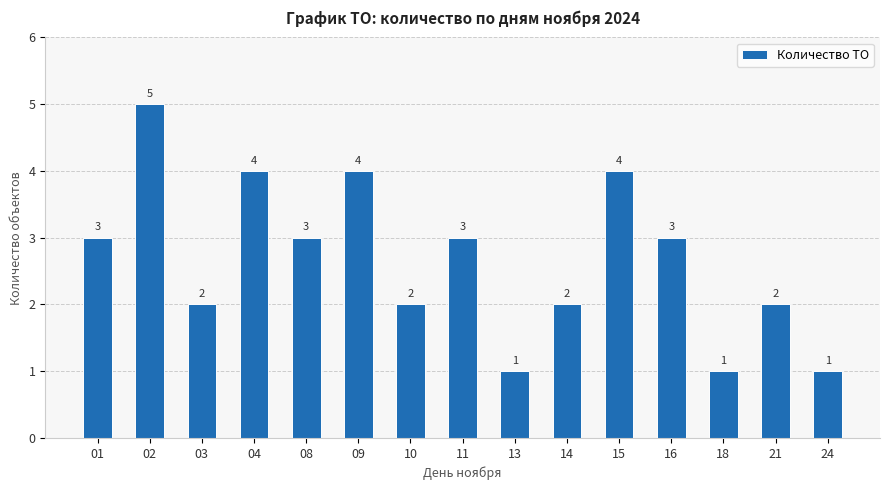

Reading left to right, what are all the values shown in this chart?

3	5	2	4	3	4	2	3	1	2	4	3	1	2	1